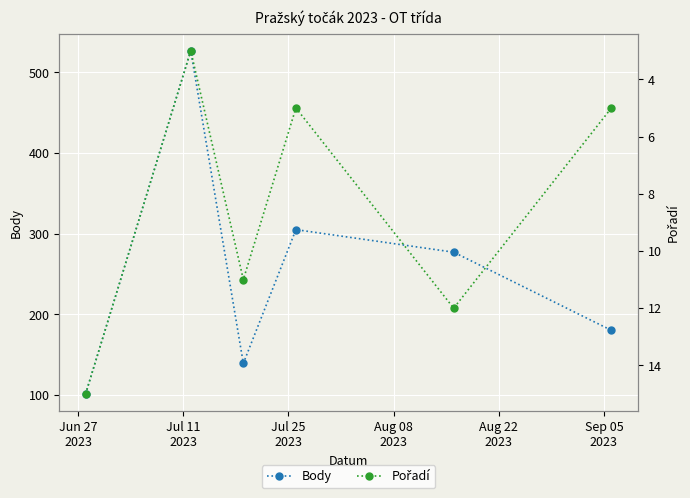

Rank the series by their maximum value, from highest to lowest.

Body, Pořadí